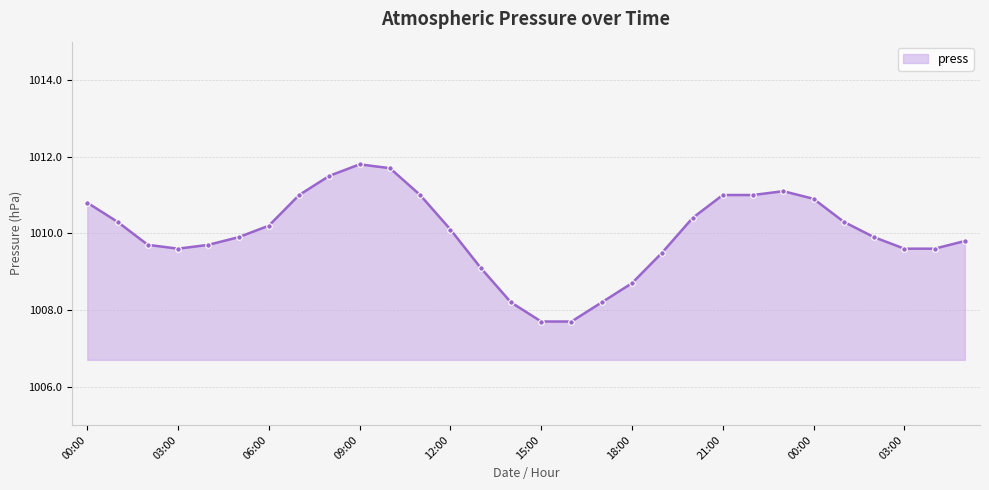

What is the value of the 26th point from the left?

1010.3